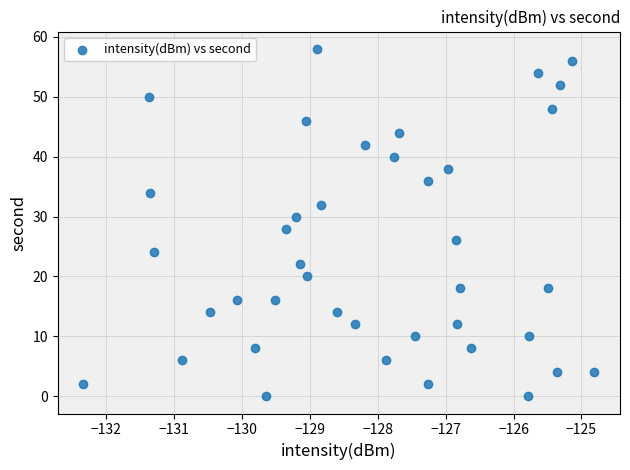

What is the range of Y values (max minus min)?

58